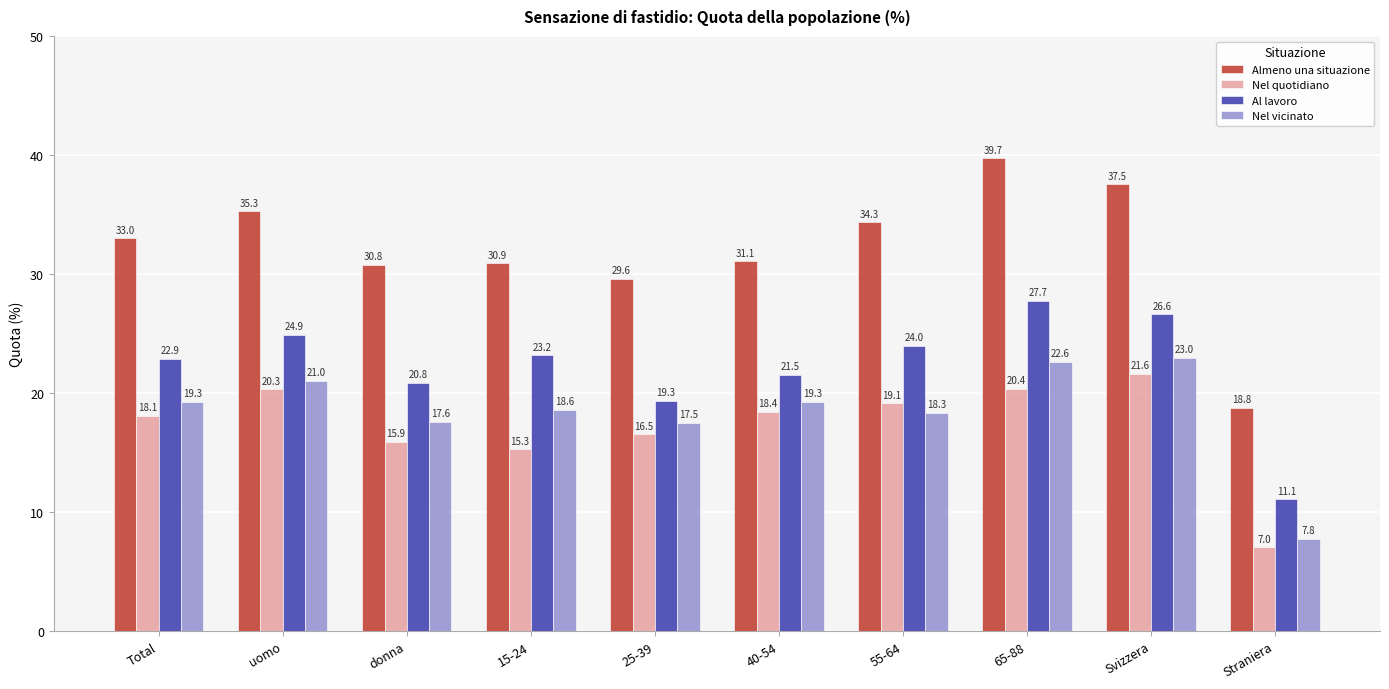

Which series has the widest spread of values?

Almeno una situazione